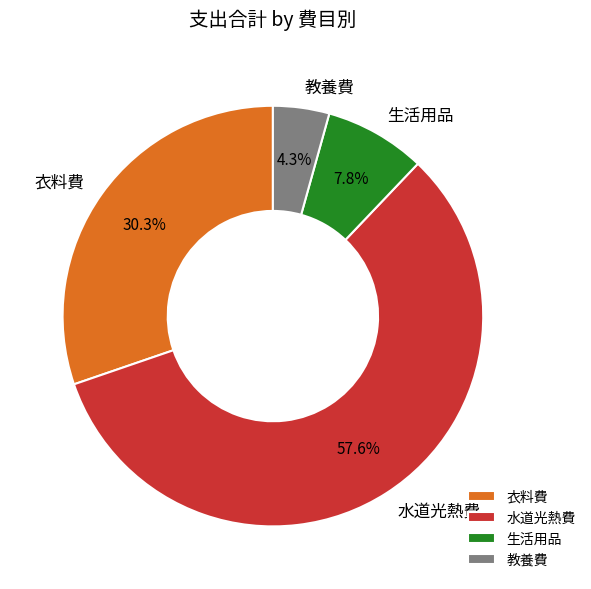

What is the largest slice in the pie chart?

水道光熱費